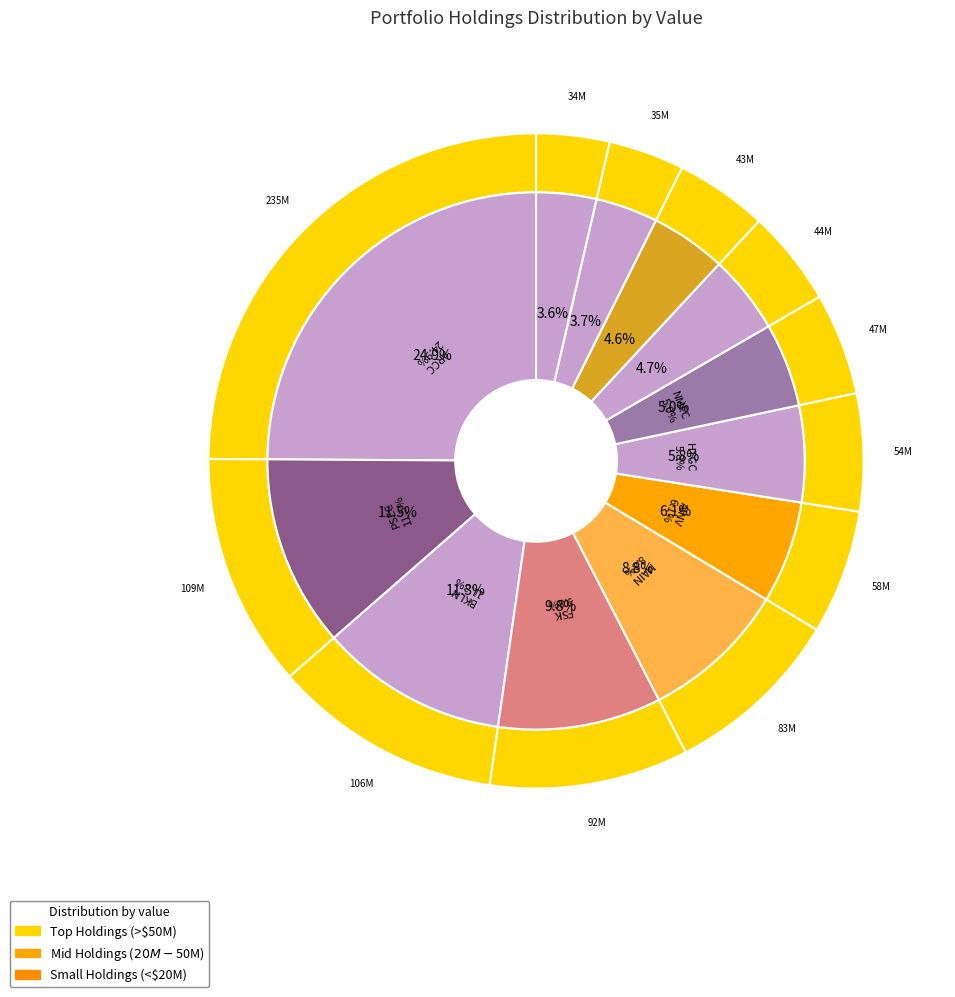

Between NMFC and SLRC, which is larger?

NMFC